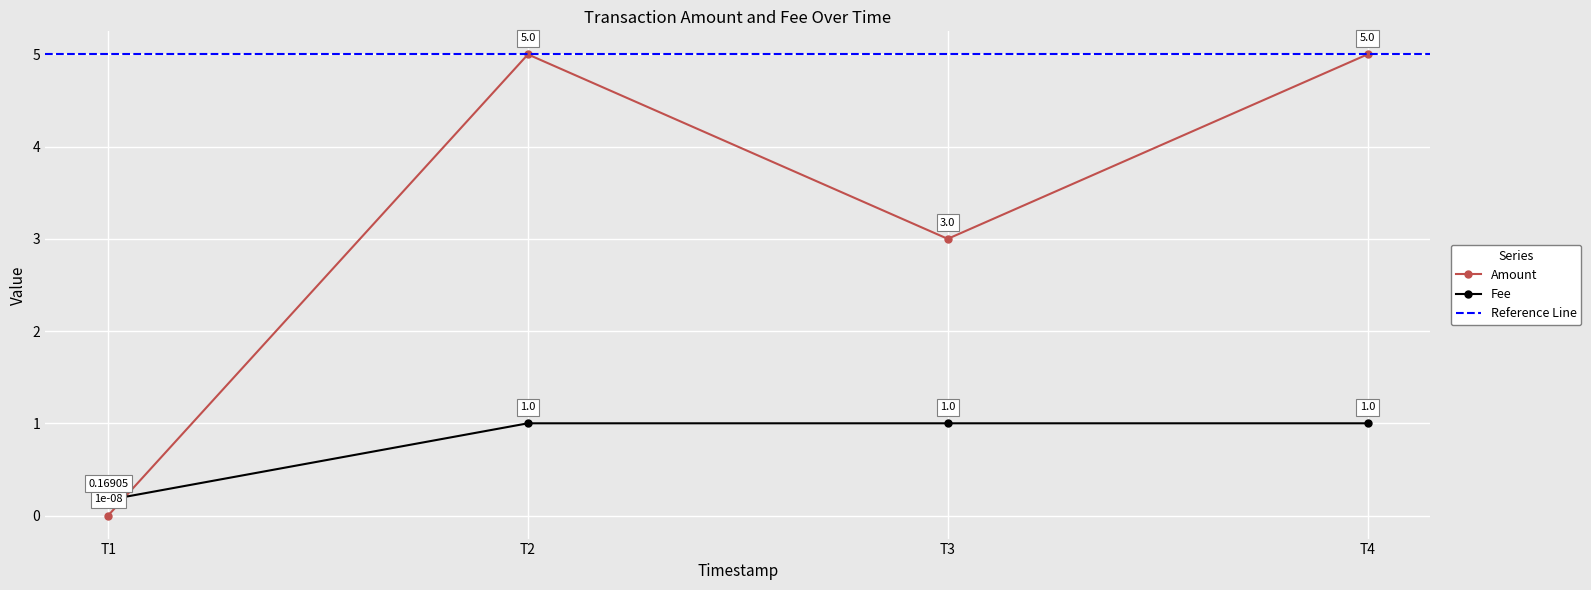

What is the difference between the Amount values at T3 and T4?

2.0